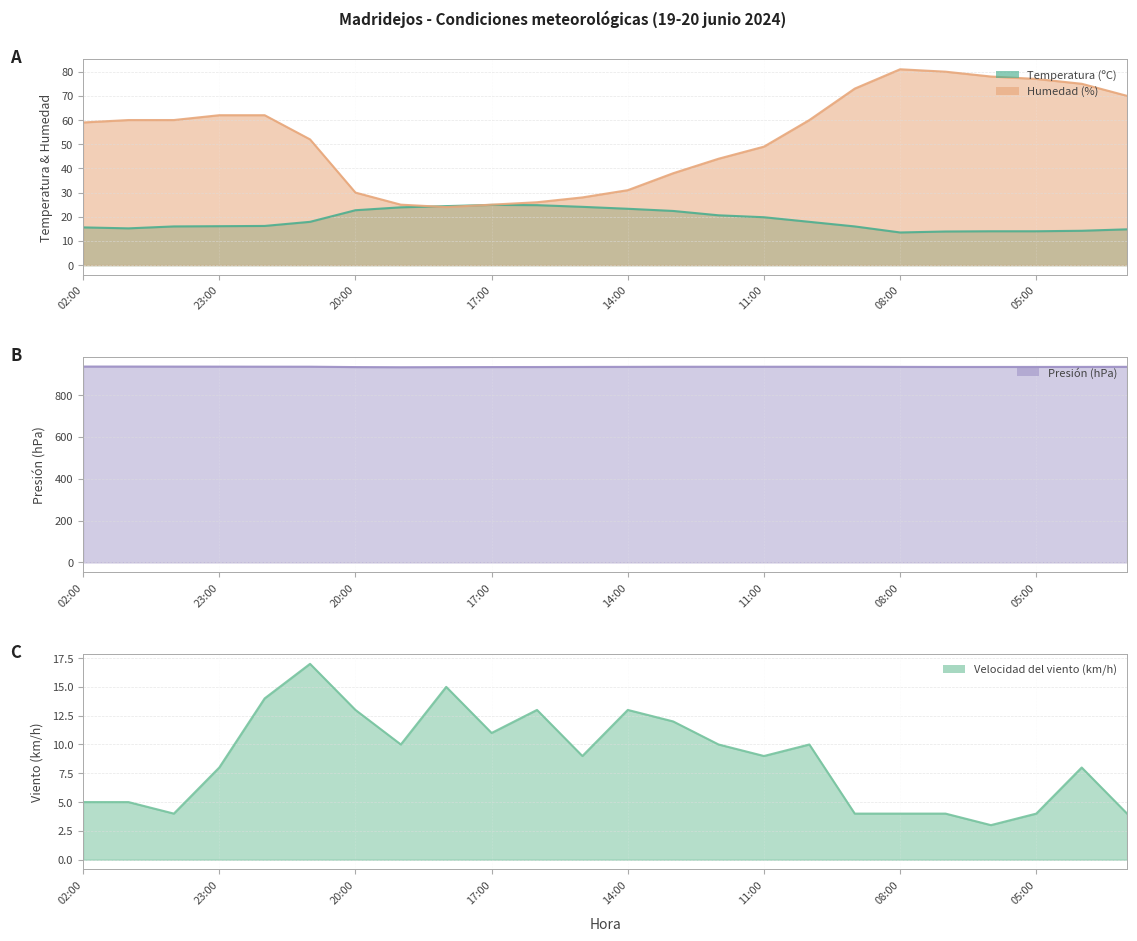

Which series has the largest total across all categories?

Presión (hPa)